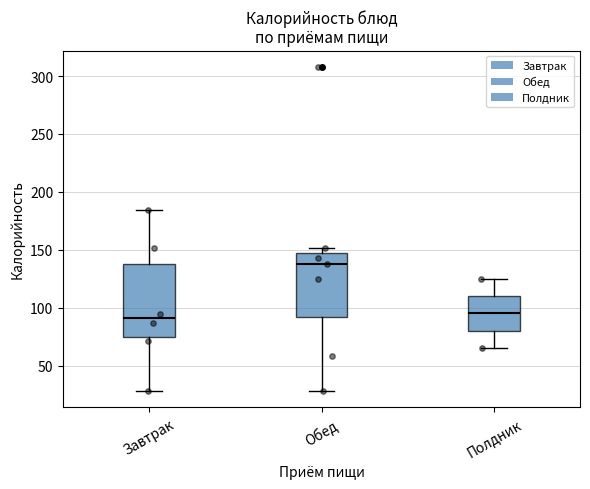

Comparing the boxes themselves (not the whiskers), which one is the tallest?

Завтрак